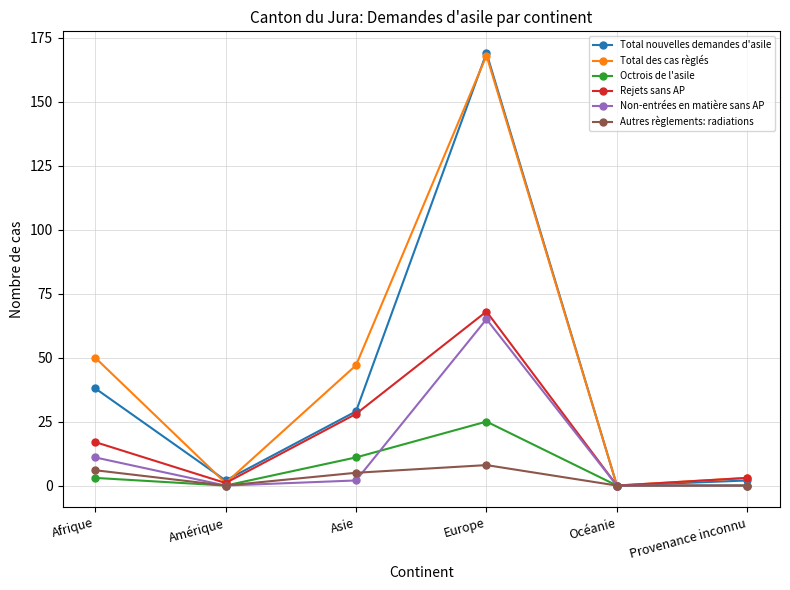

Read the Total nouvelles demandes d'asile value at Asie, to the nearest 50.

50